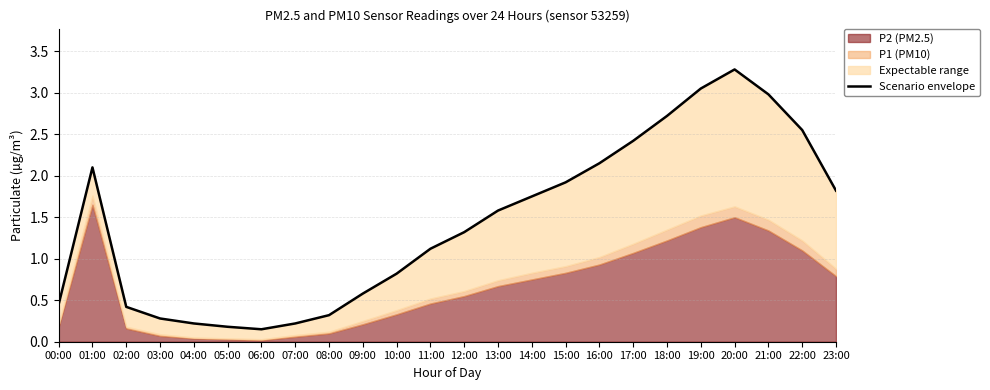

Reading left to right, list all the values displayed in this chart.

0.5	2.1	0.4	0.3	0.2	0.2	0.1	0.2	0.3	0.6	0.8	1.1	1.3	1.6	1.8	1.9	2.1	2.4	2.7	3.0	3.3	3.0	2.5	1.8